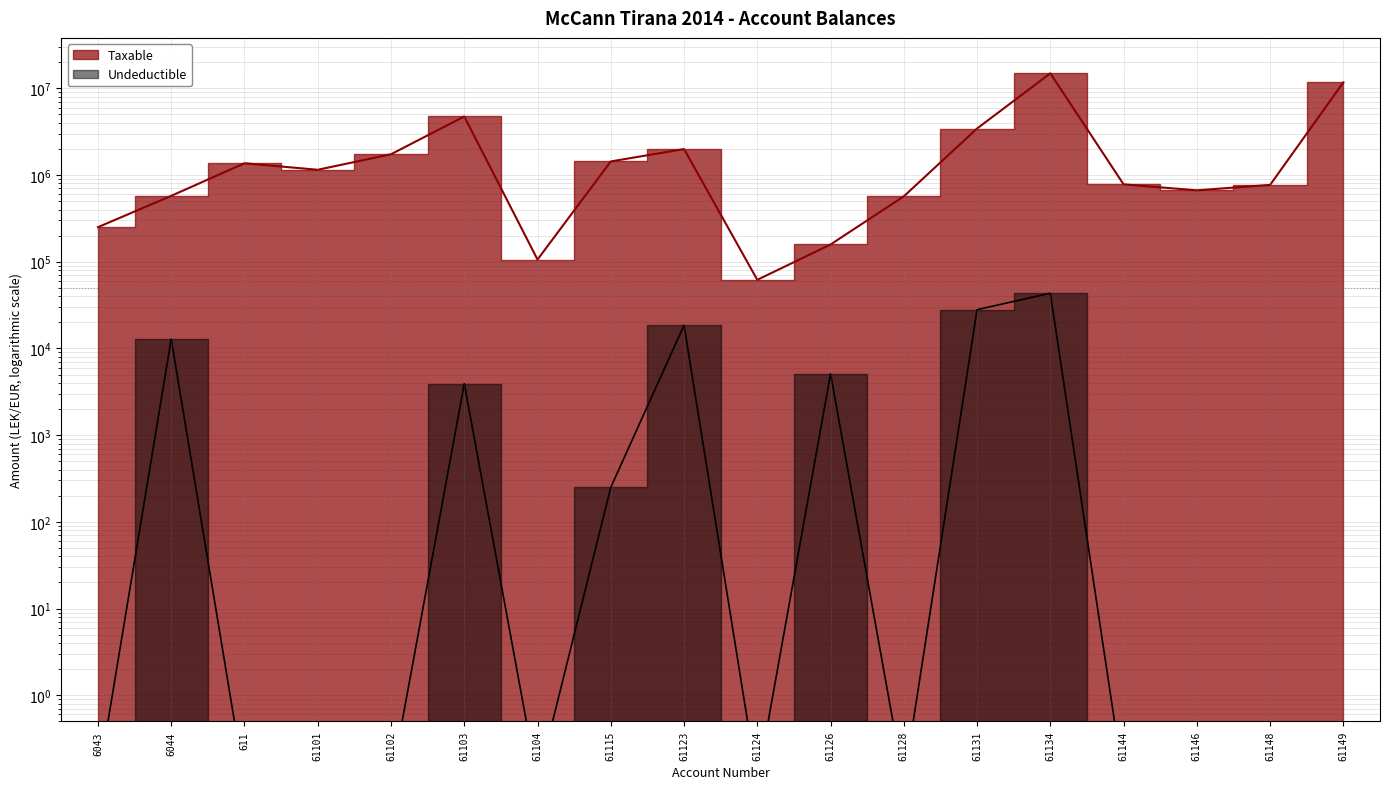

Is it true that Taxable equals 769080.9 at 61148?

True